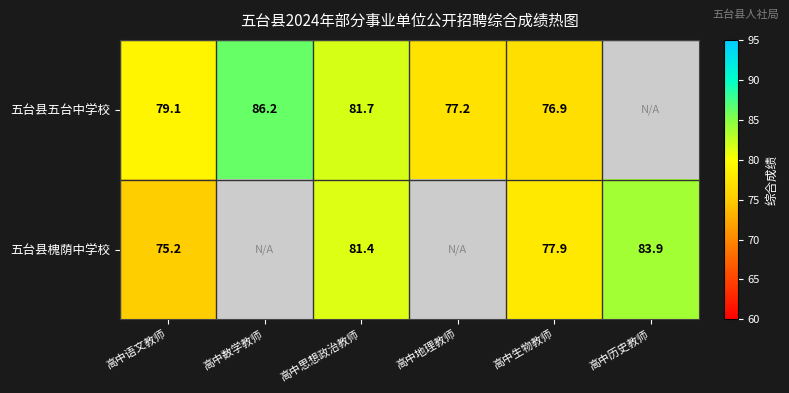

Which series changed the most between 高中语文教师 and 高中生物教师?

五台县槐荫中学校